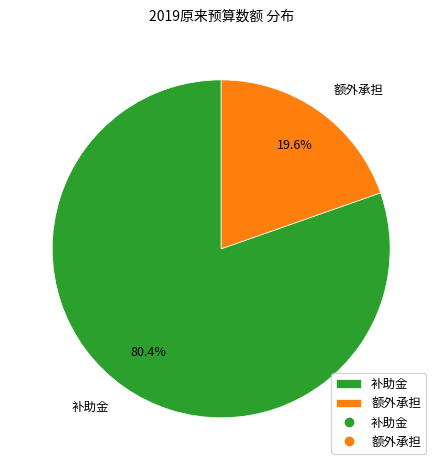

Is it true that 额外承担 is 5% of the pie?

False